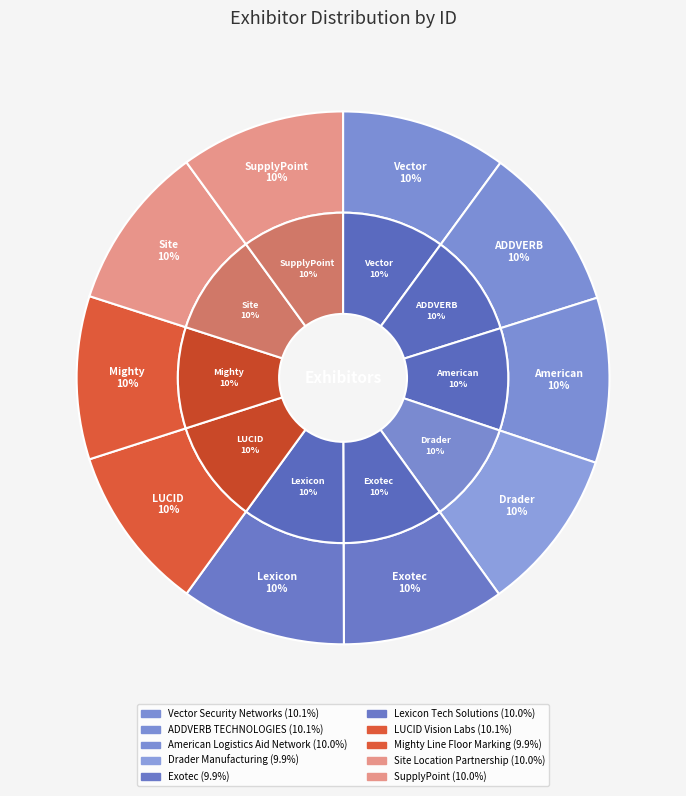

How many segments does this pie chart have?

10